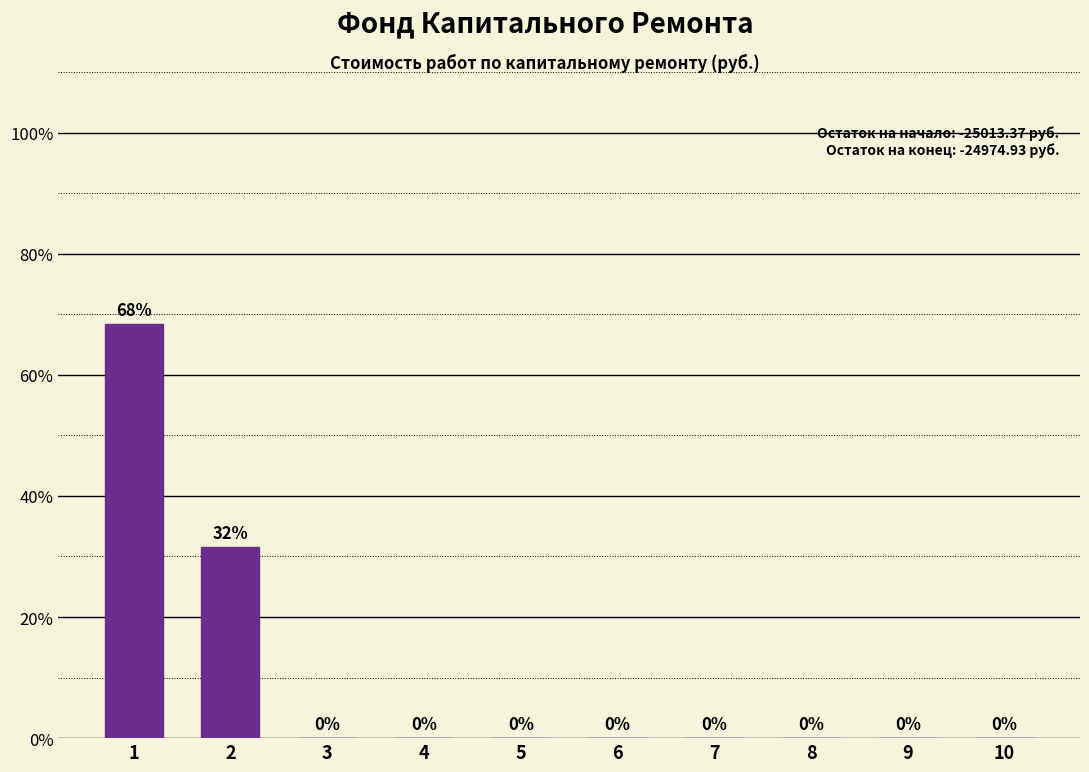

What is the sum of all values?

100.0